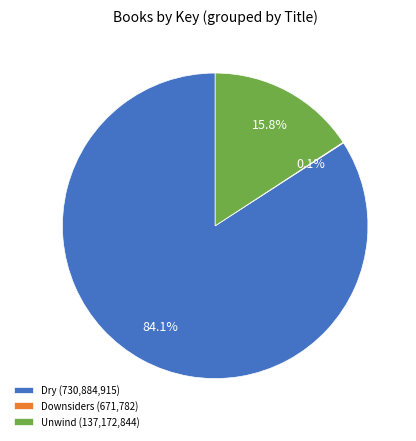

Which category has the biggest portion of the pie?

Dry (730,884,915)